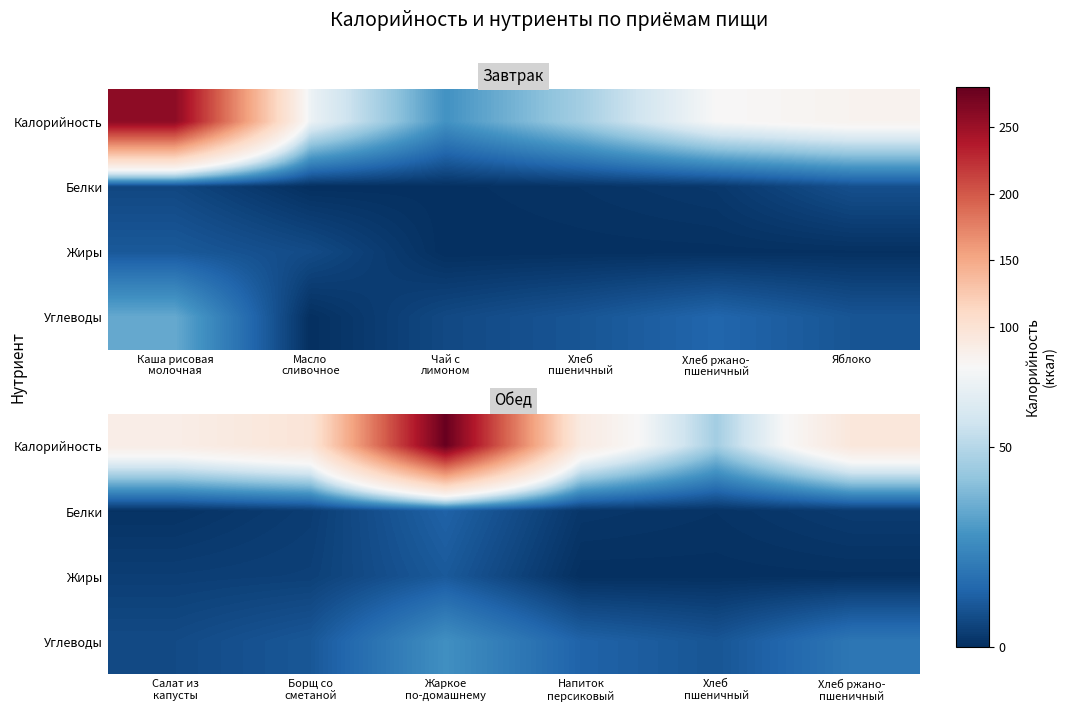

What is the sum of all Калорийность values?

686.6